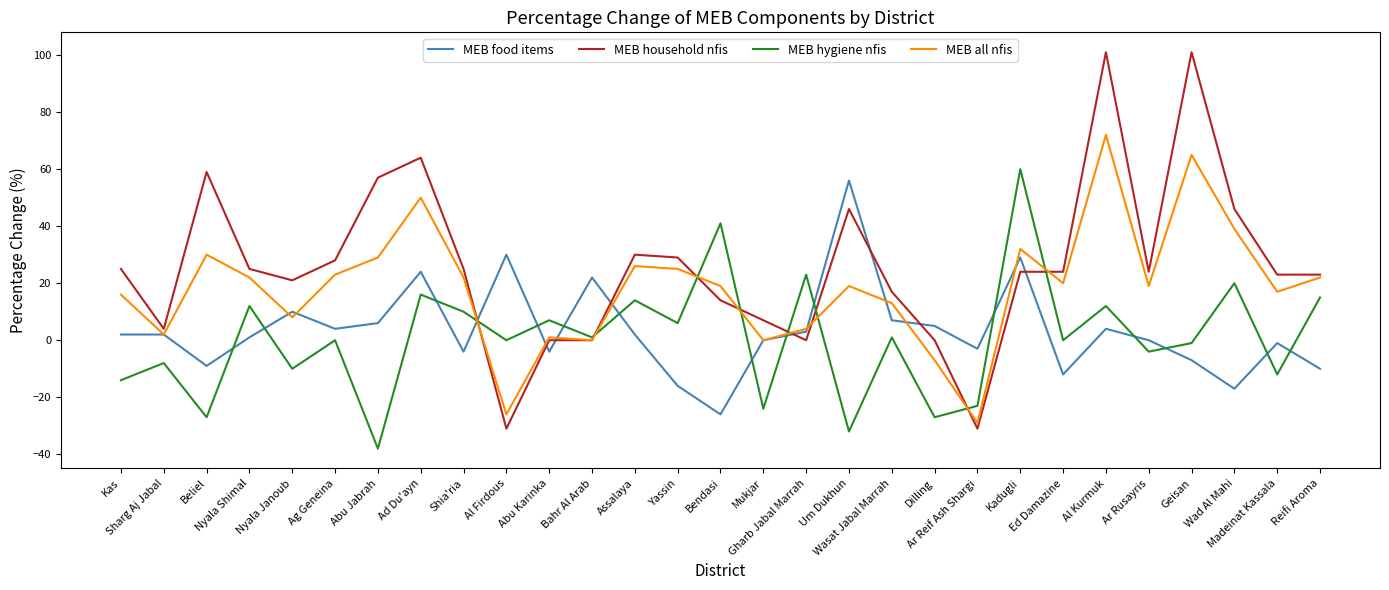

In MEB all nfis, how many points are higher than both neighbors (excluding endpoints)?

8